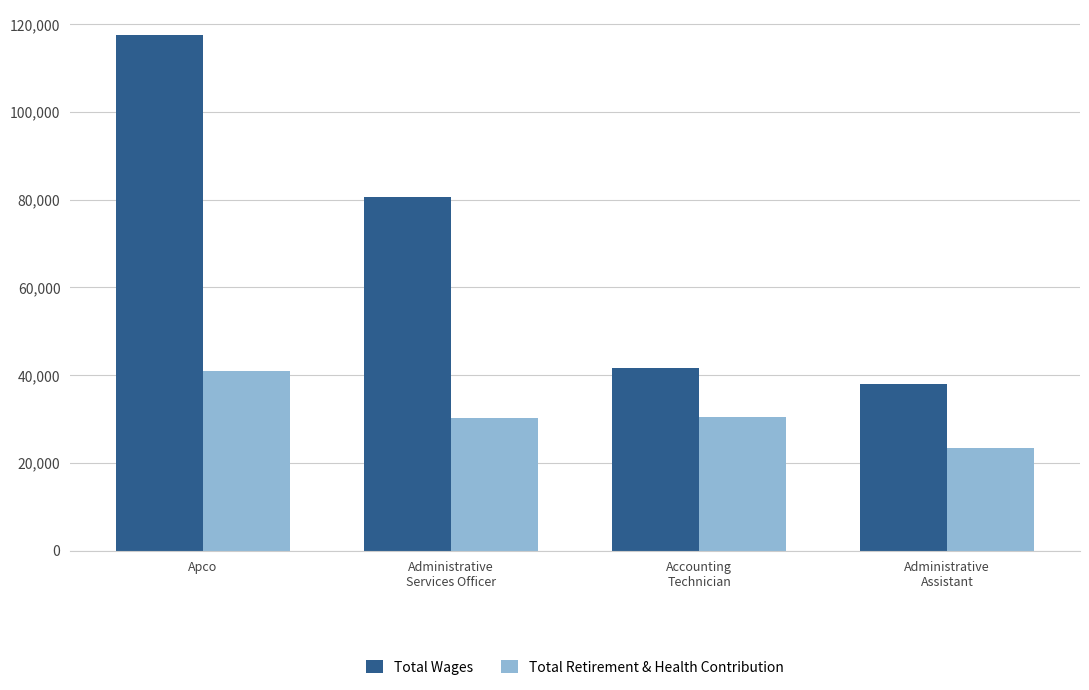

What is the value of the Total Wages bar at the 3rd from the left?

41644